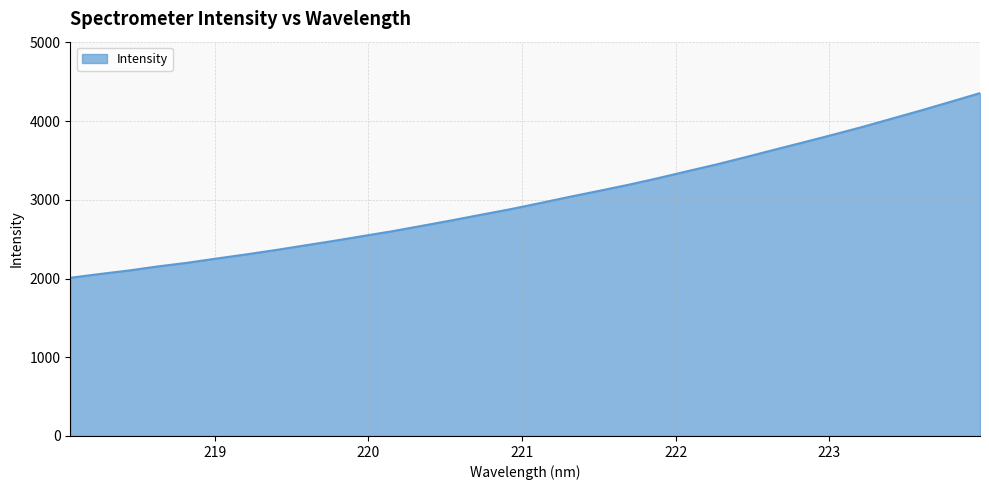

What is the greatest value displayed?

4356.0